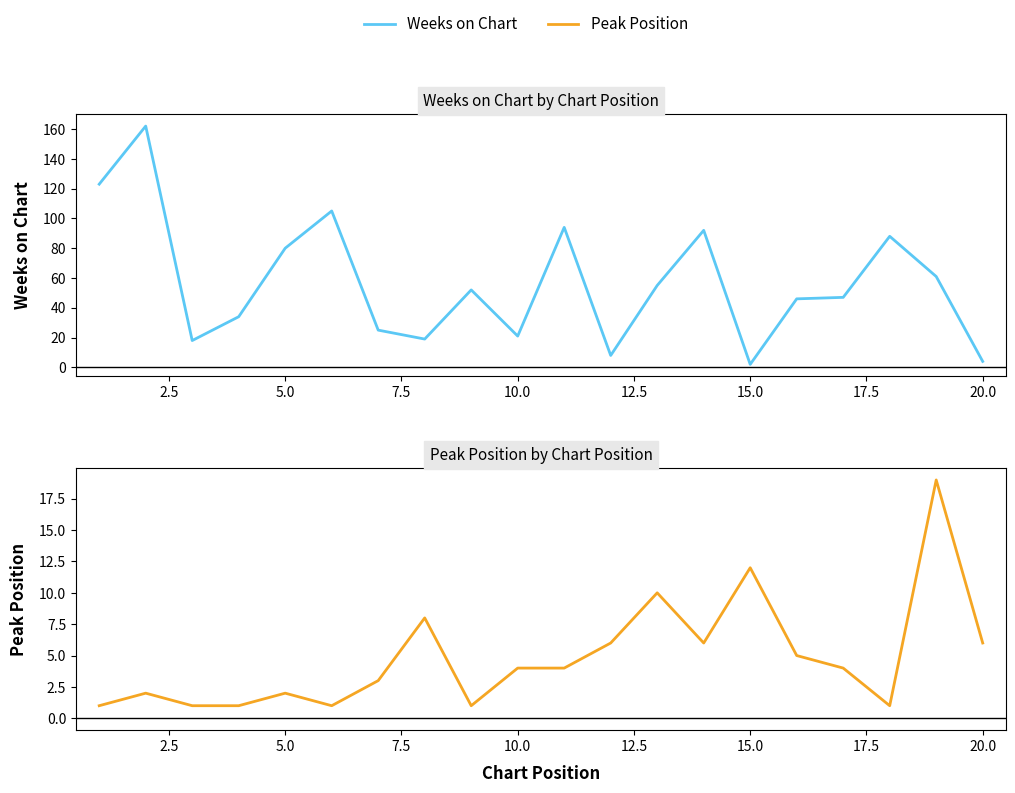

What is the difference between the maximum and minimum values in the Weeks on Chart series?

160